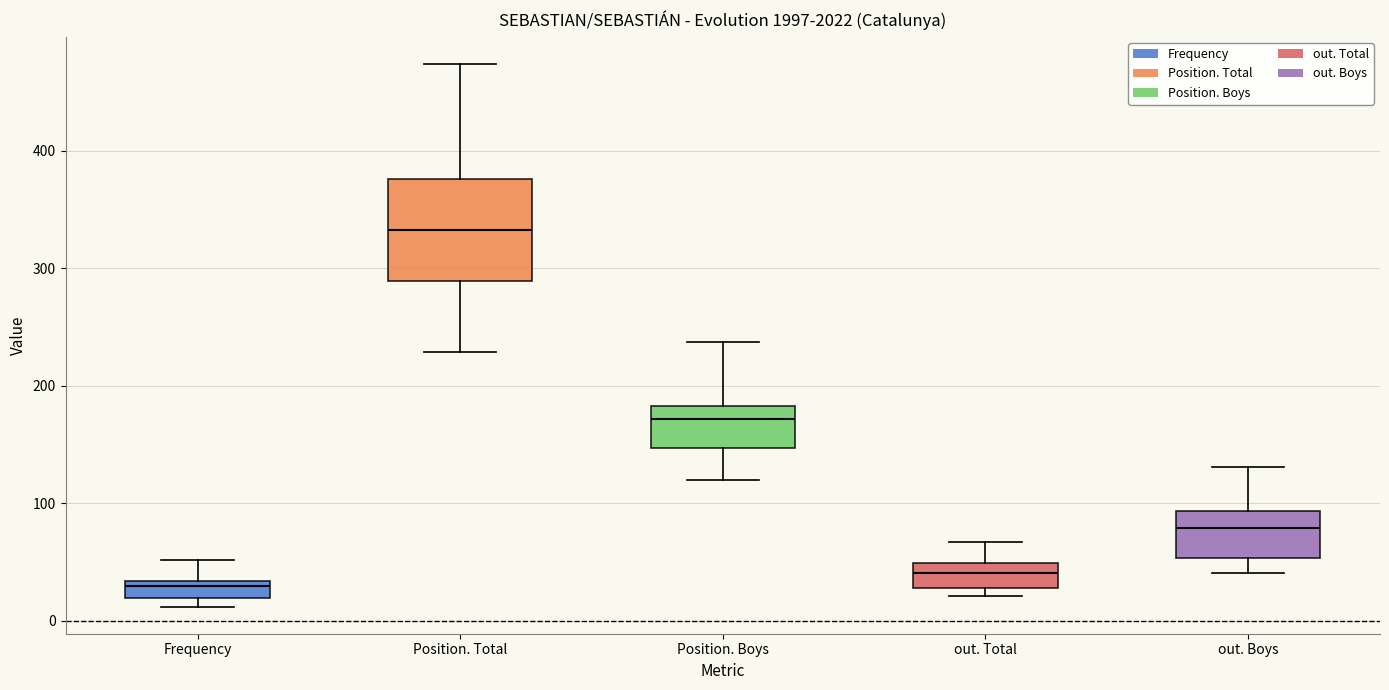

Which box has the lowest median line?

Frequency